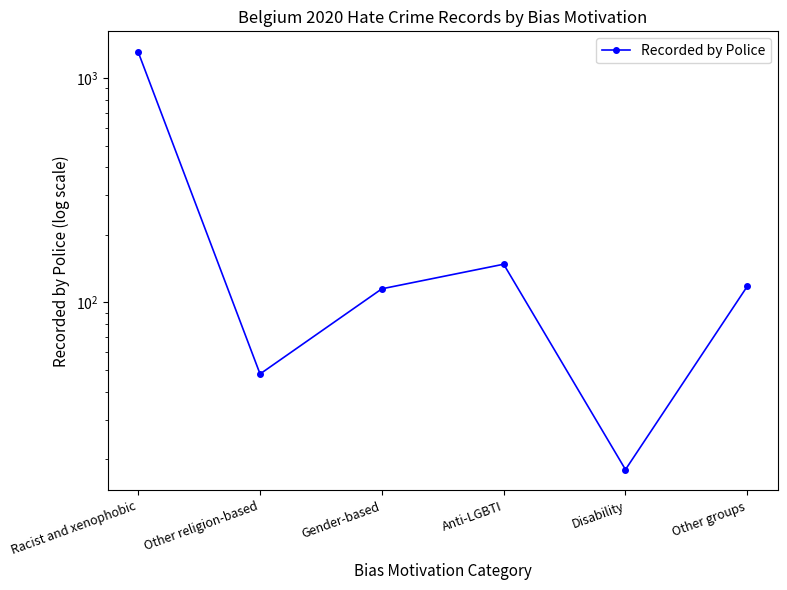

True or false: the data has more than 1 interior local peaks.

False